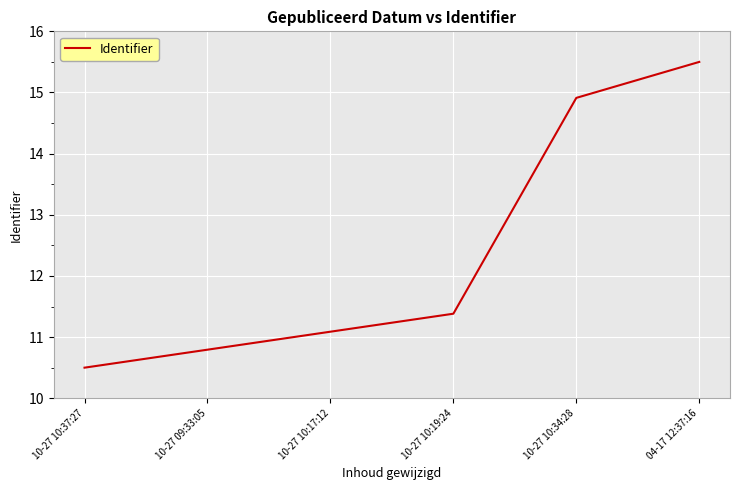

Reading left to right, extract all data points from this chart.

10.5	10.8	11.1	11.4	14.9	15.5